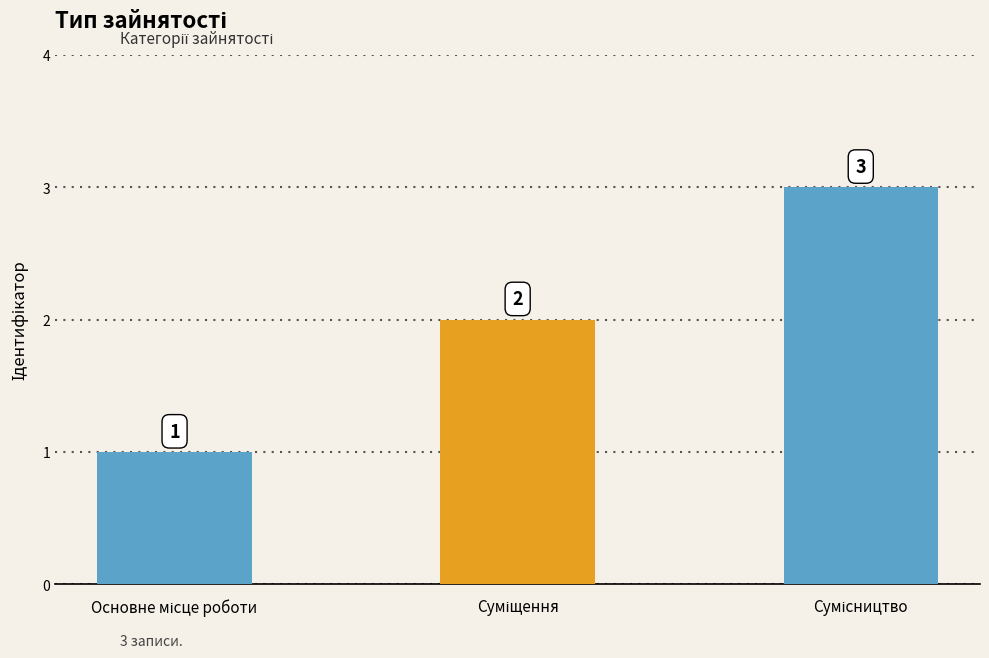

What is the maximum value shown in the chart?

3